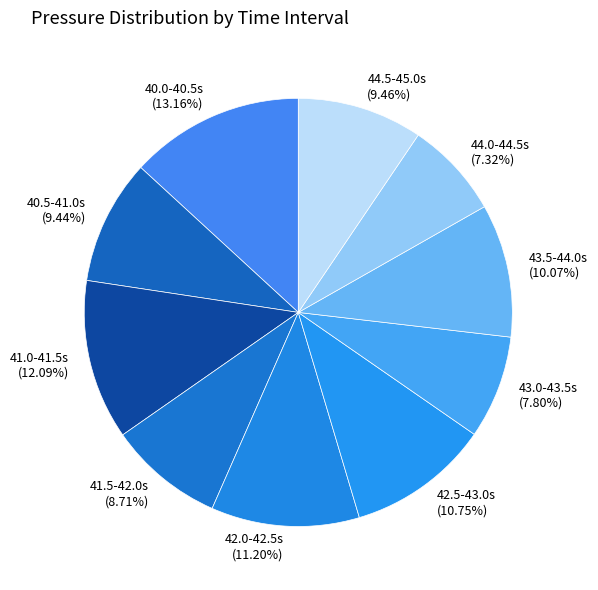

Combined, do 44.5-45.0s and 43.0-43.5s account for over 50%?

No